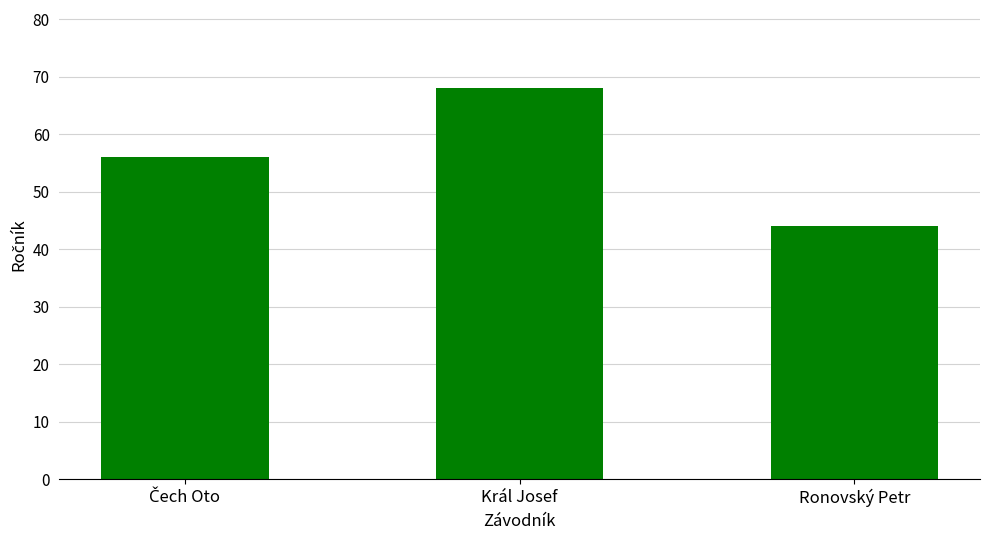

What is the ratio of the value at Král Josef to the value at Ronovský Petr?

1.5